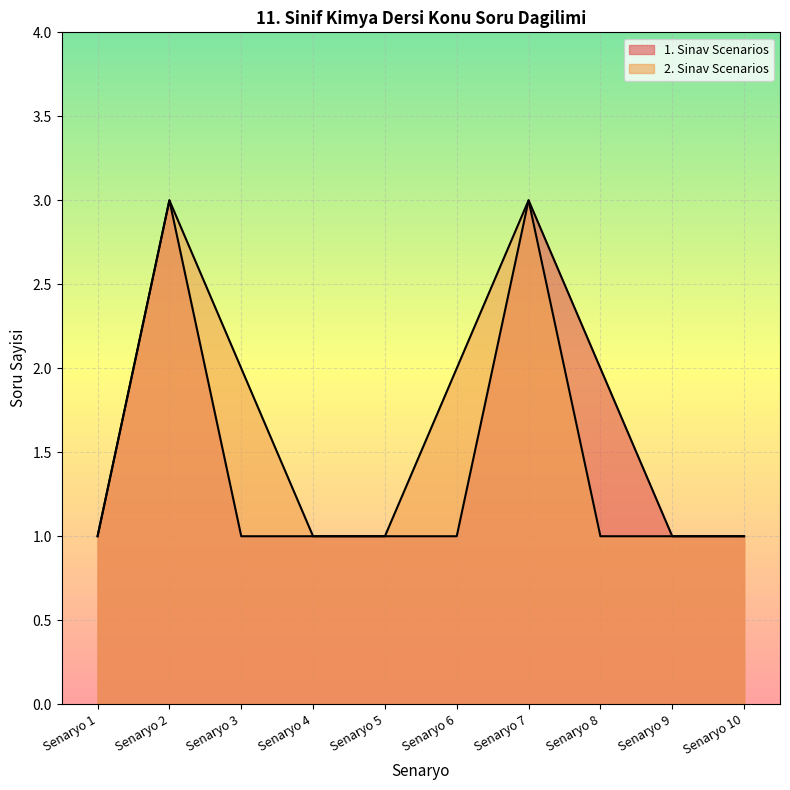

Between Senaryo 9 and Senaryo 7, which is larger?

Senaryo 7